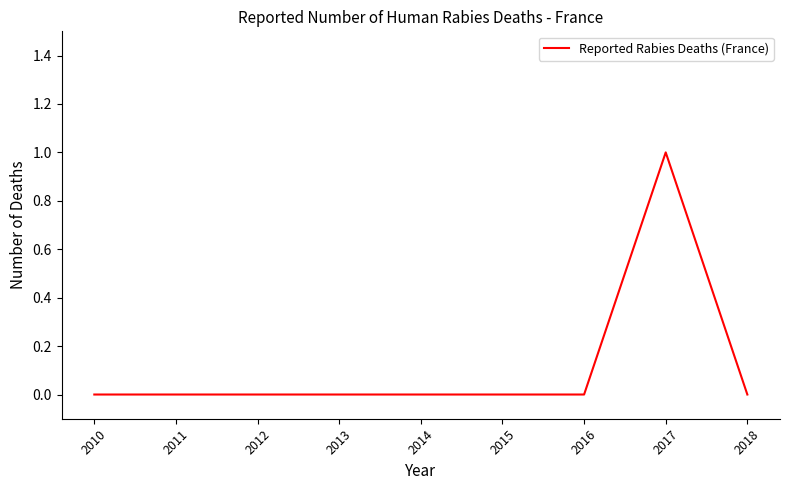

Count the number of categories in the chart.

9